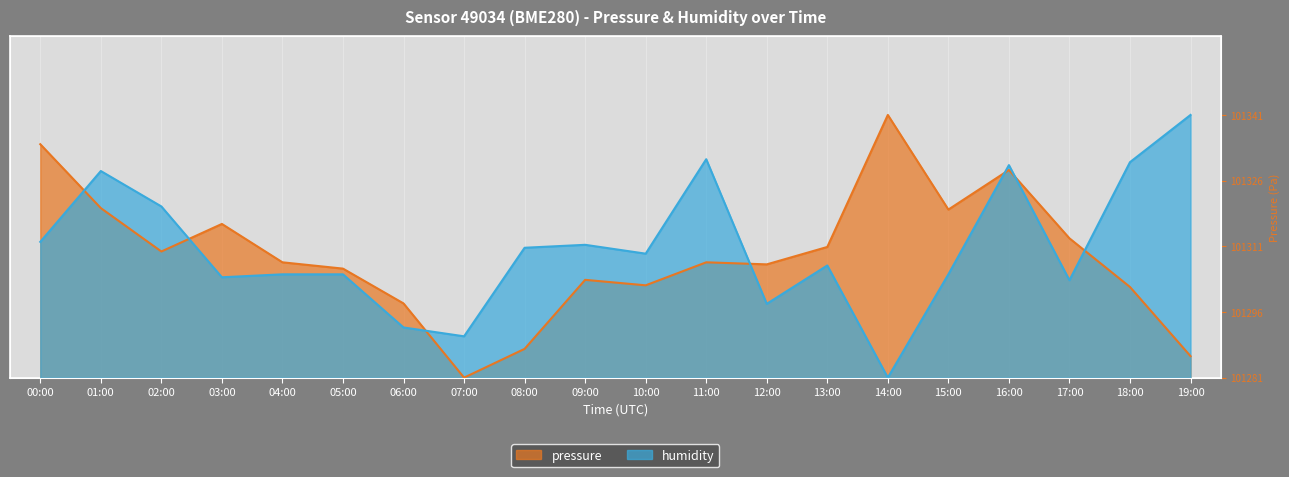

Which series has the largest range (max minus min)?

pressure